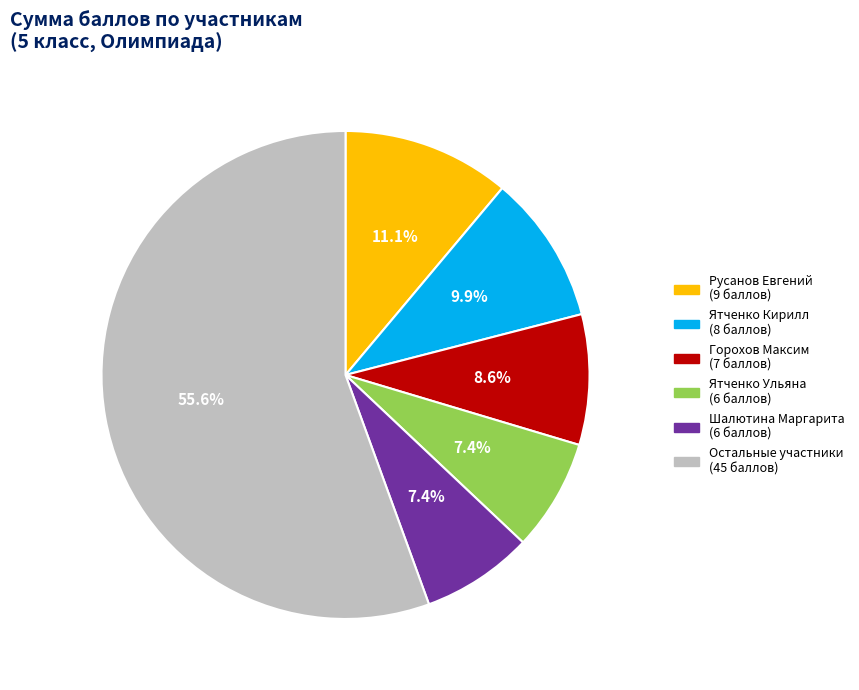

Is there any slice that represents more than half of the pie?

Yes